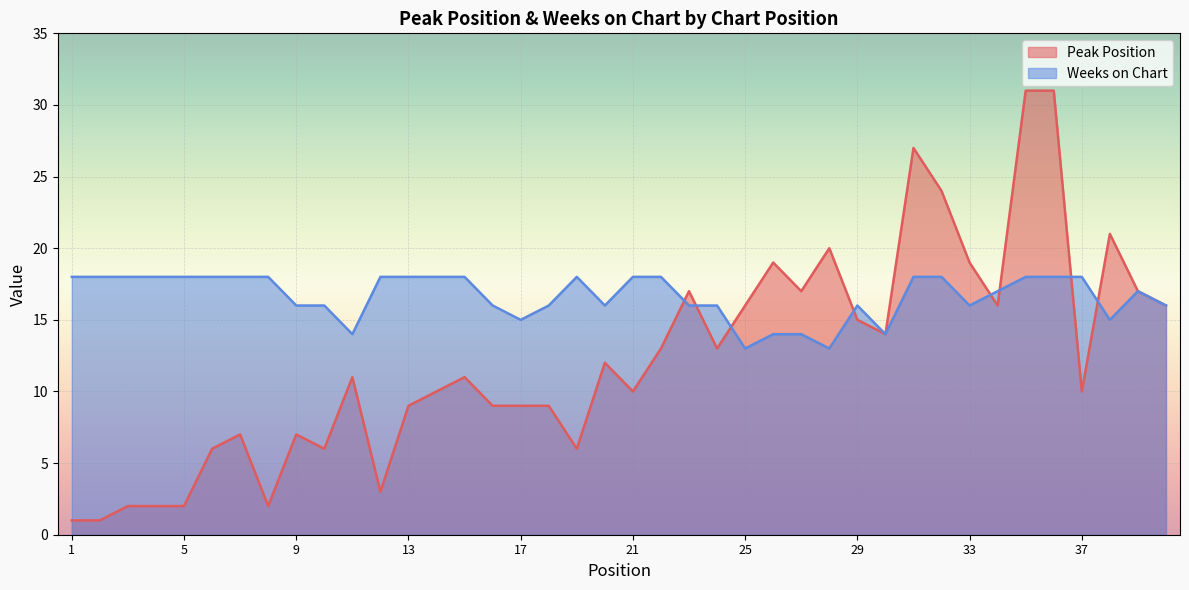

Where does the Peak Position series first go above 11?

20